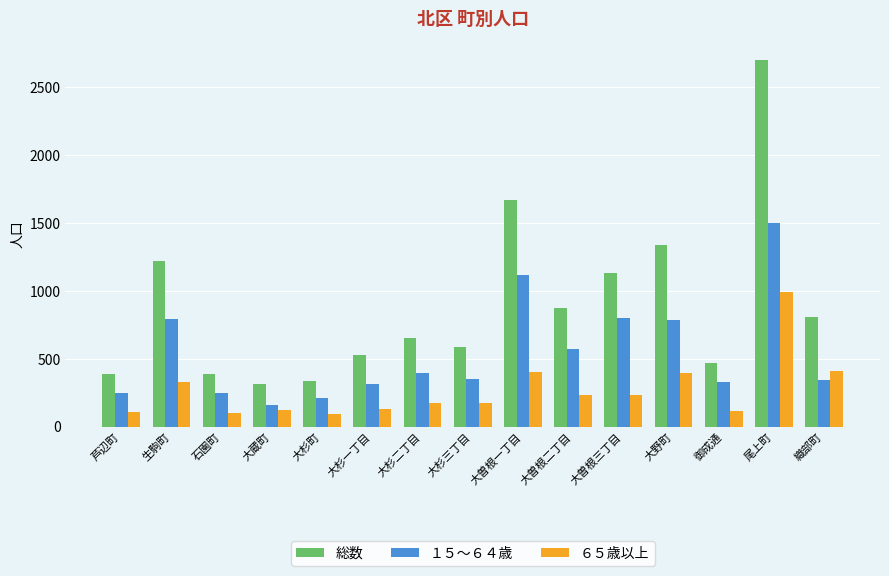

What is the sum of the 総数 values at 大曽根一丁目 and 芦辺町?

2054